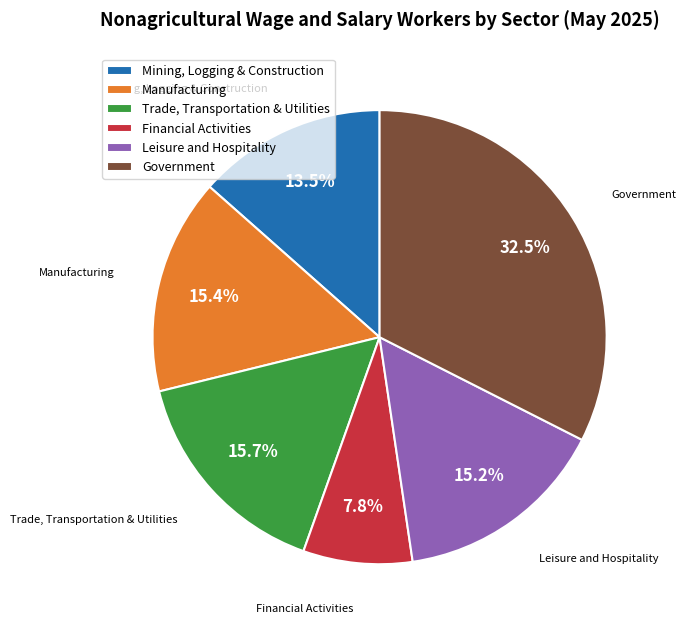

Is it true that Manufacturing is 1% of the pie?

False